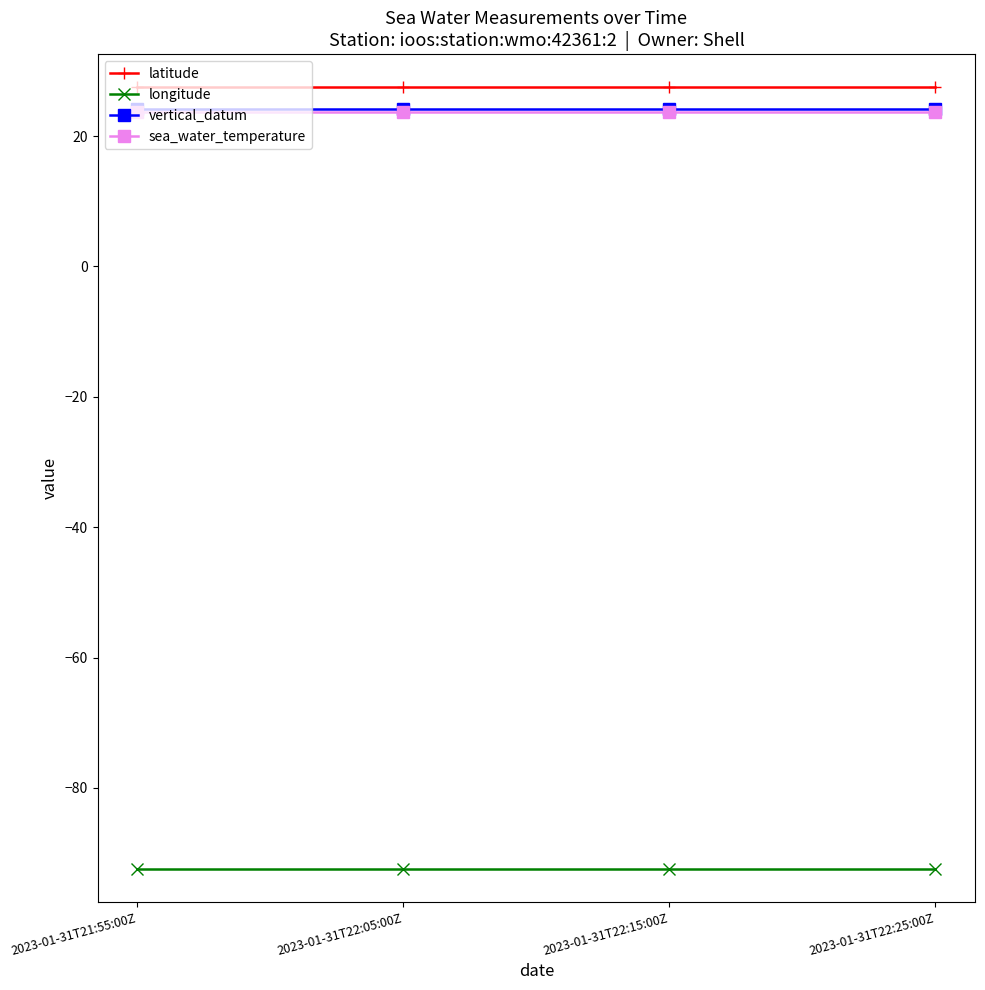

True or false: sea_water_temperature and longitude intersect in this chart.

False